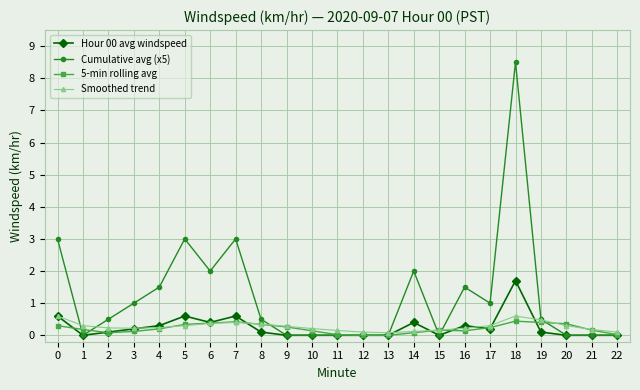

What are all the series names shown in the legend?

Hour 00 avg windspeed, Cumulative avg (x5), 5-min rolling avg, Smoothed trend